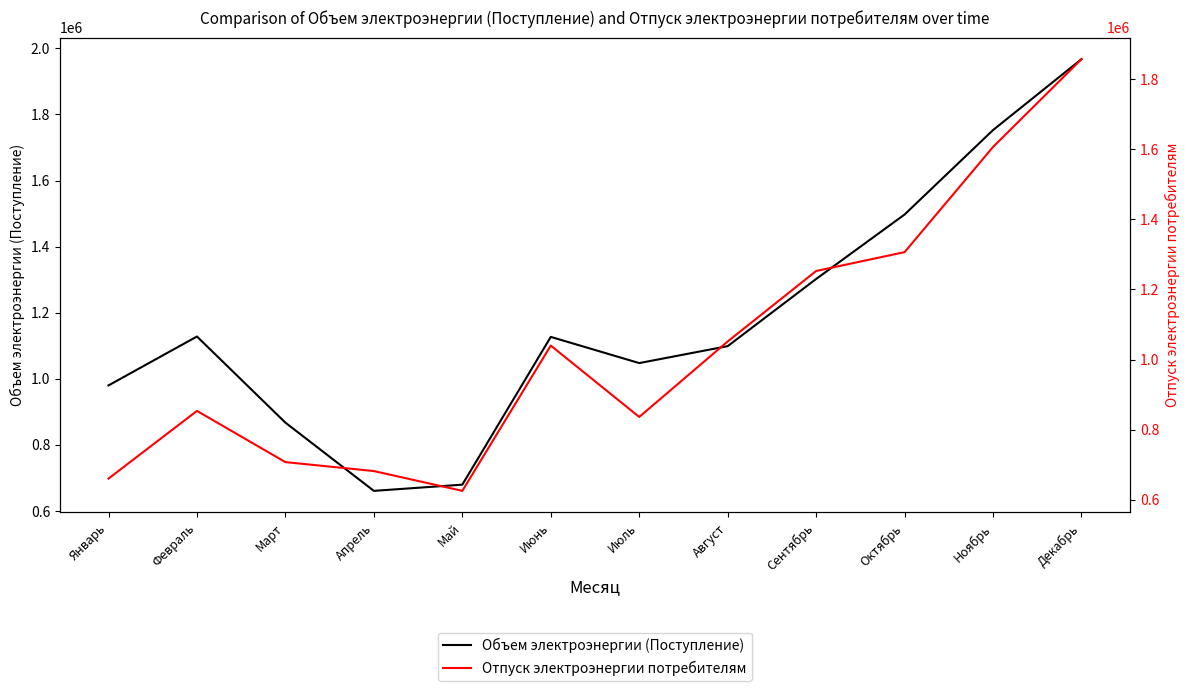

At which label is Отпуск электроэнергии потребителям closest to 1241361?

Сентябрь